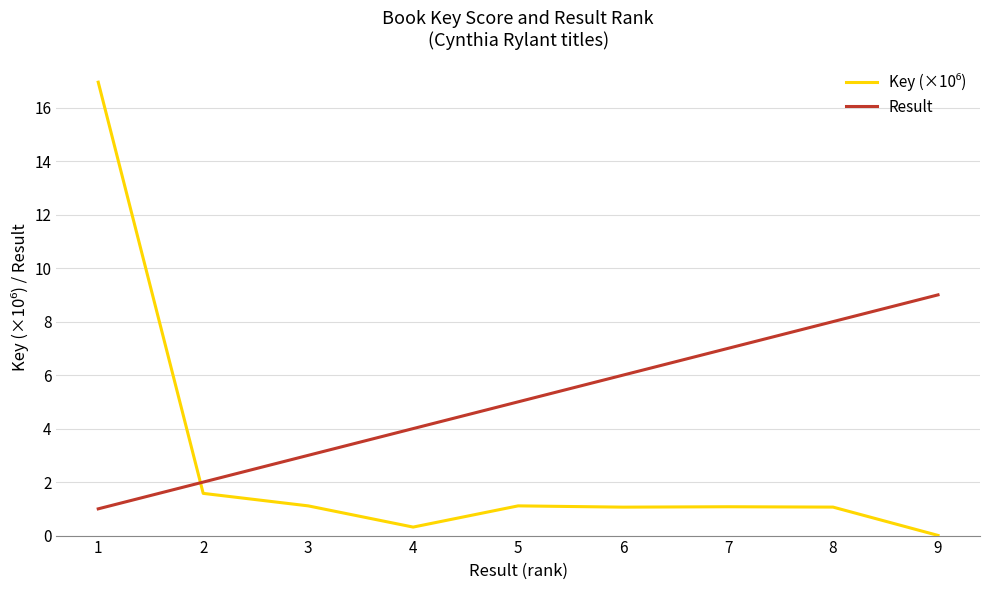

The value of Result at 6 is 6.0. True or false?

True